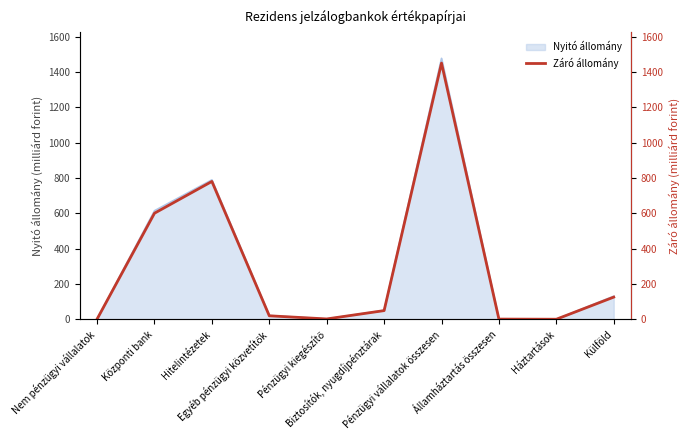

At which label is the value closest to 725?

Hitelintézetek